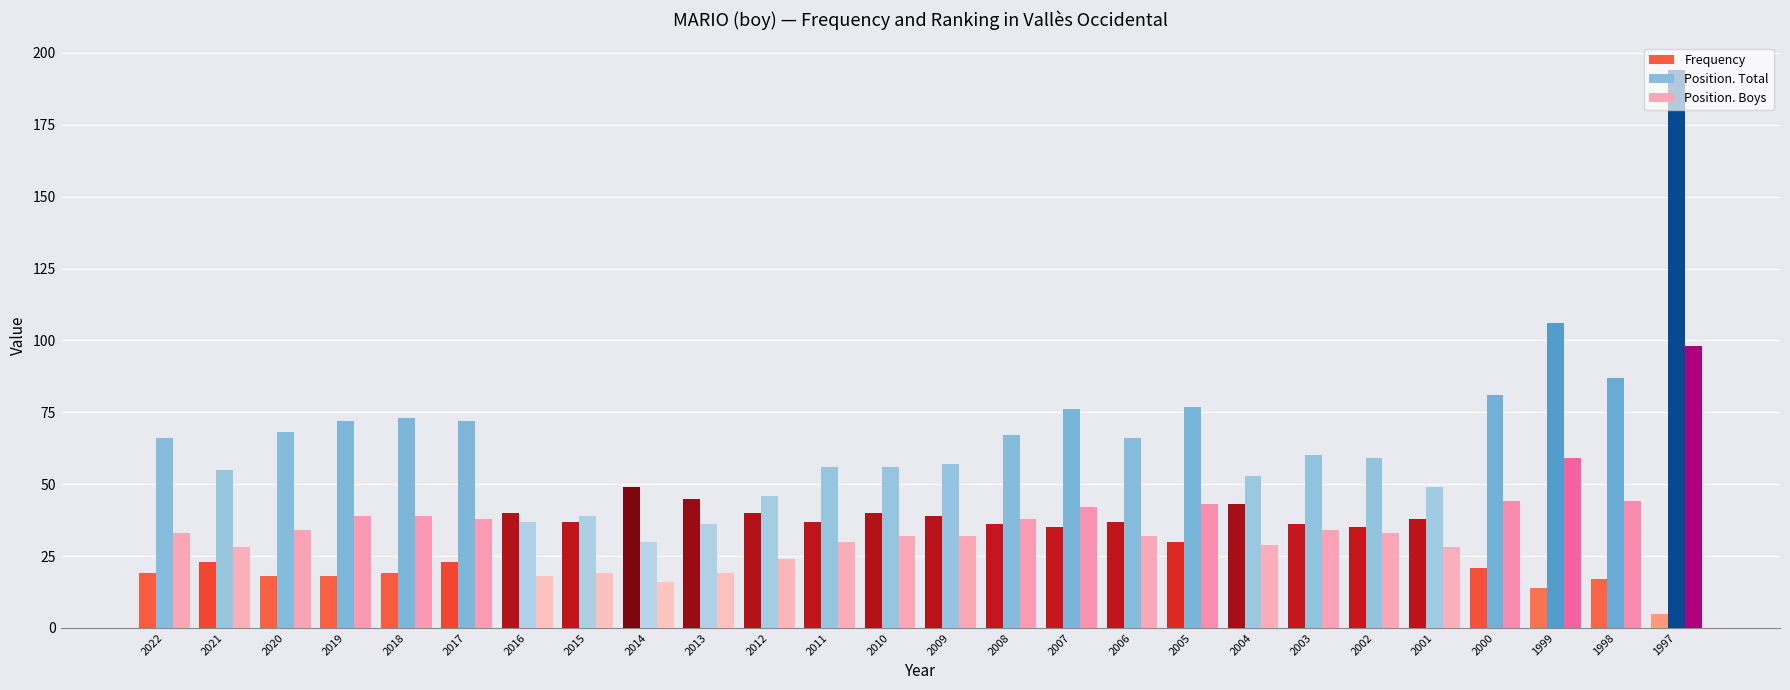

At 2016, list the series in order from smallest to largest.

Position. Boys, Position. Total, Frequency